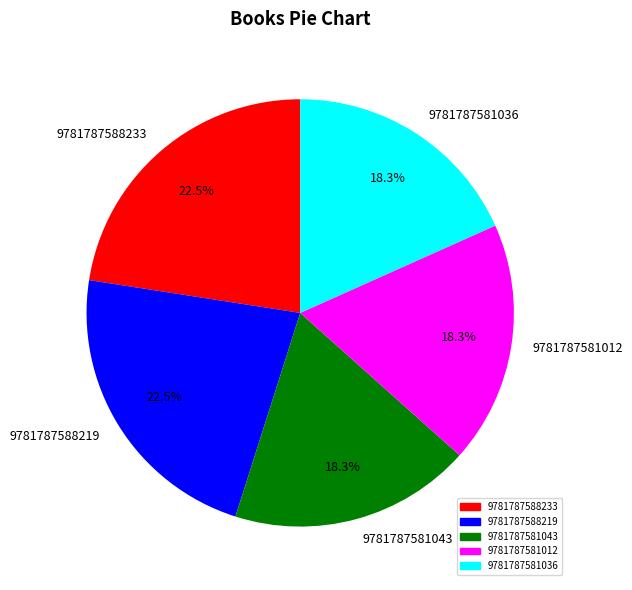

Count the number of slices in the pie.

5